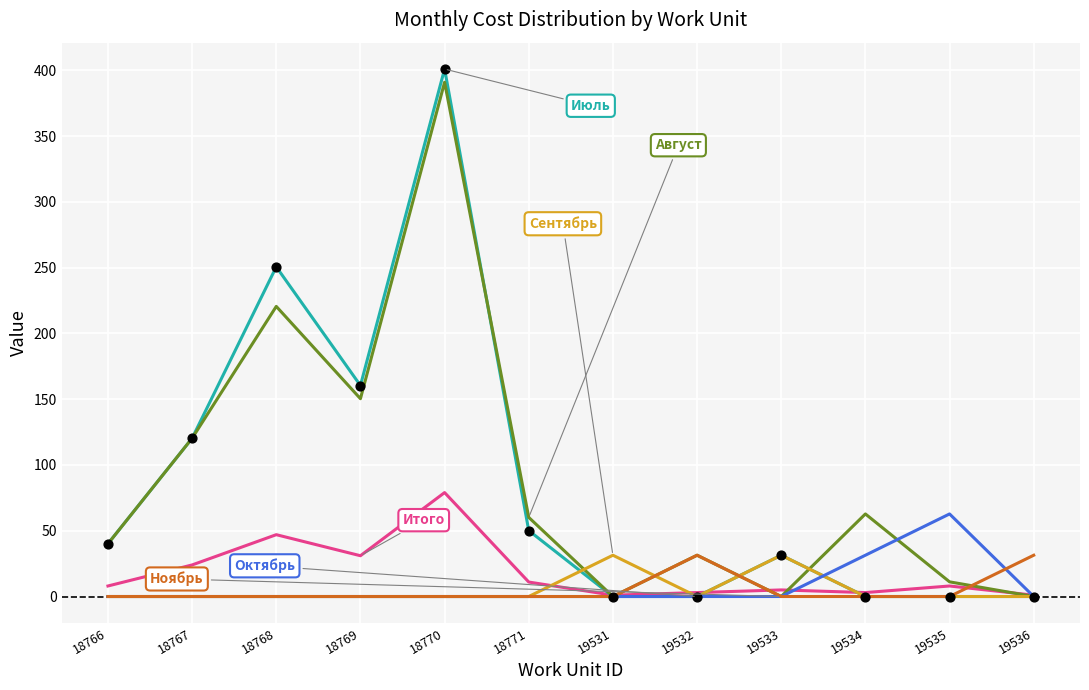

What is the difference between the highest and lowest values at 18770?

400.9